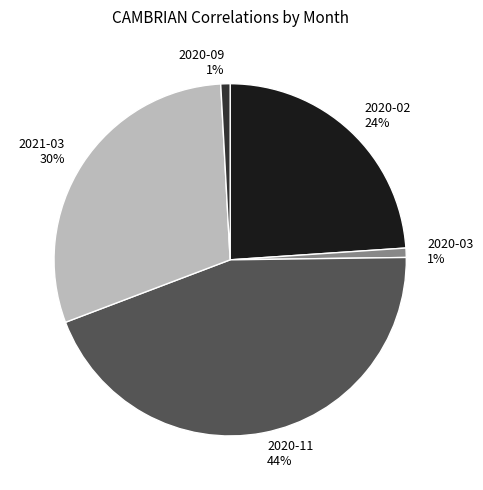

Combined, do 2020-02 24% and 2020-03 1% account for over 50%?

No